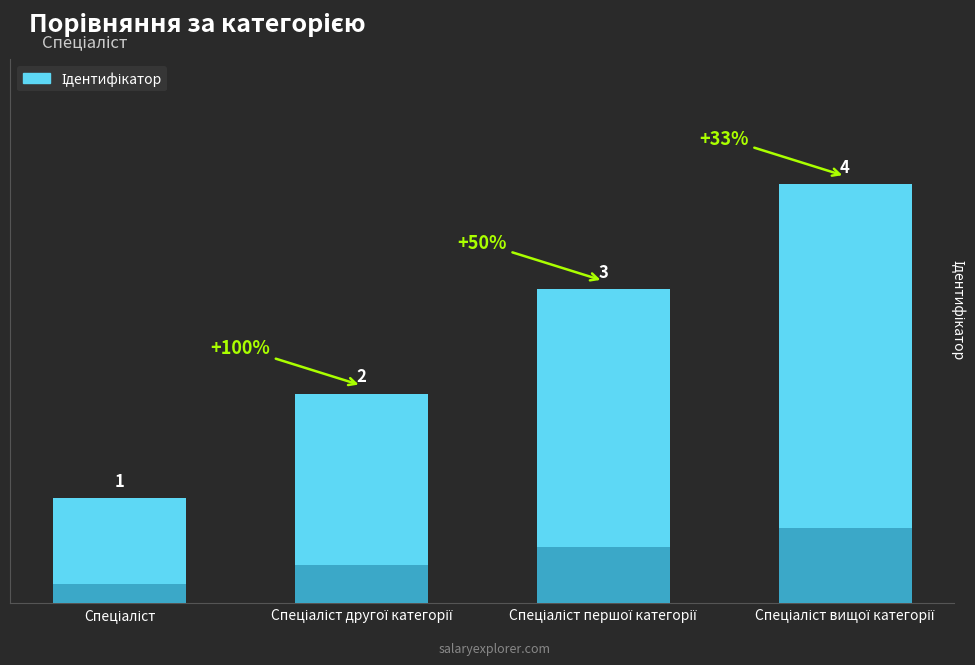

The chart shows a value of 3 at Спеціаліст першої категорії. True or false?

True